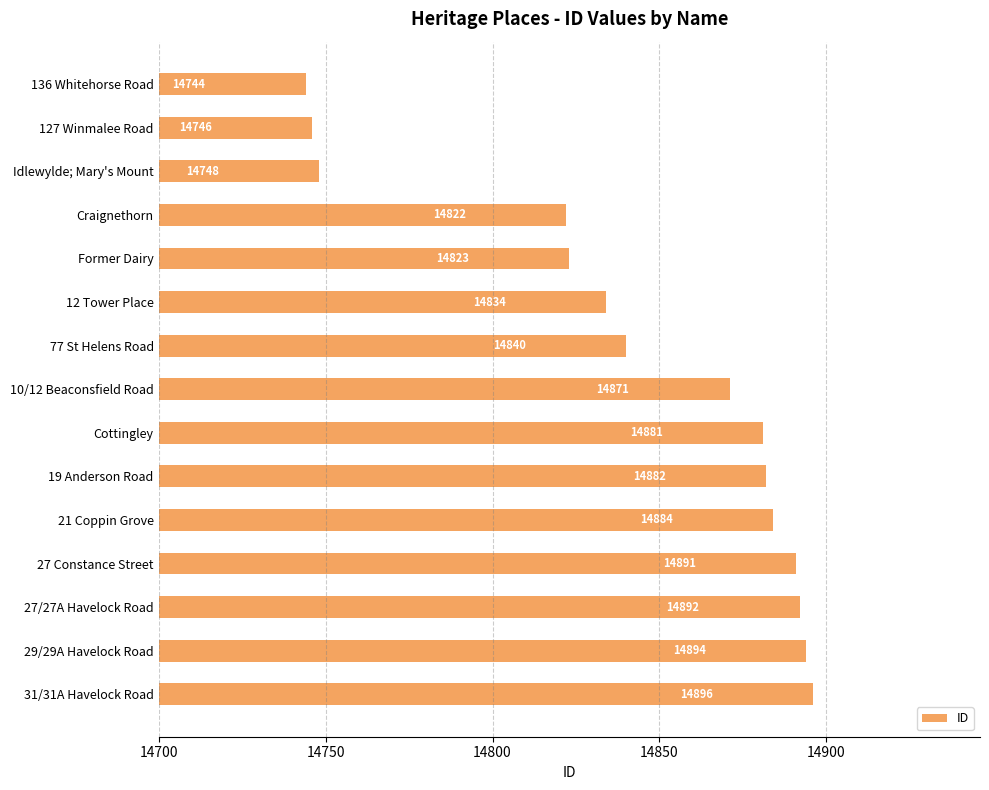

Between 77 St Helens Road and 29/29A Havelock Road, which is larger?

29/29A Havelock Road